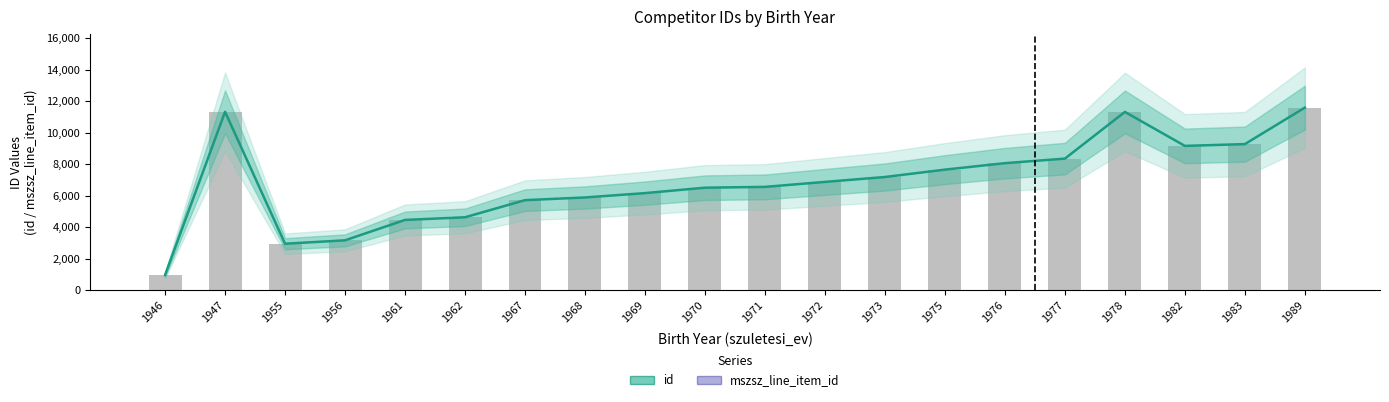

How many values in the mszsz_line_item_id series are below 29241?

7